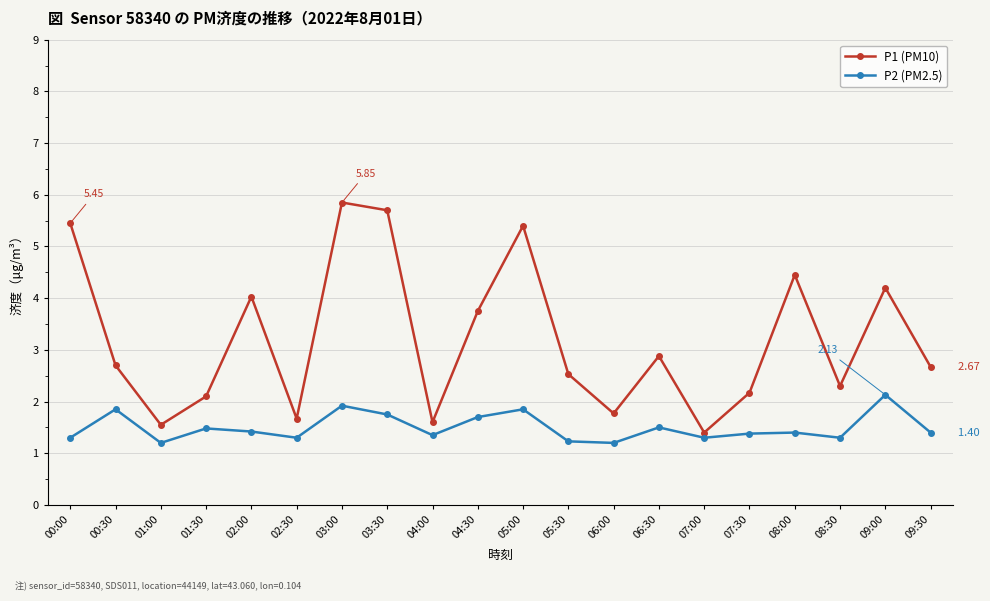

Rank the series at 02:30 from highest to lowest value.

P1 (PM10), P2 (PM2.5)